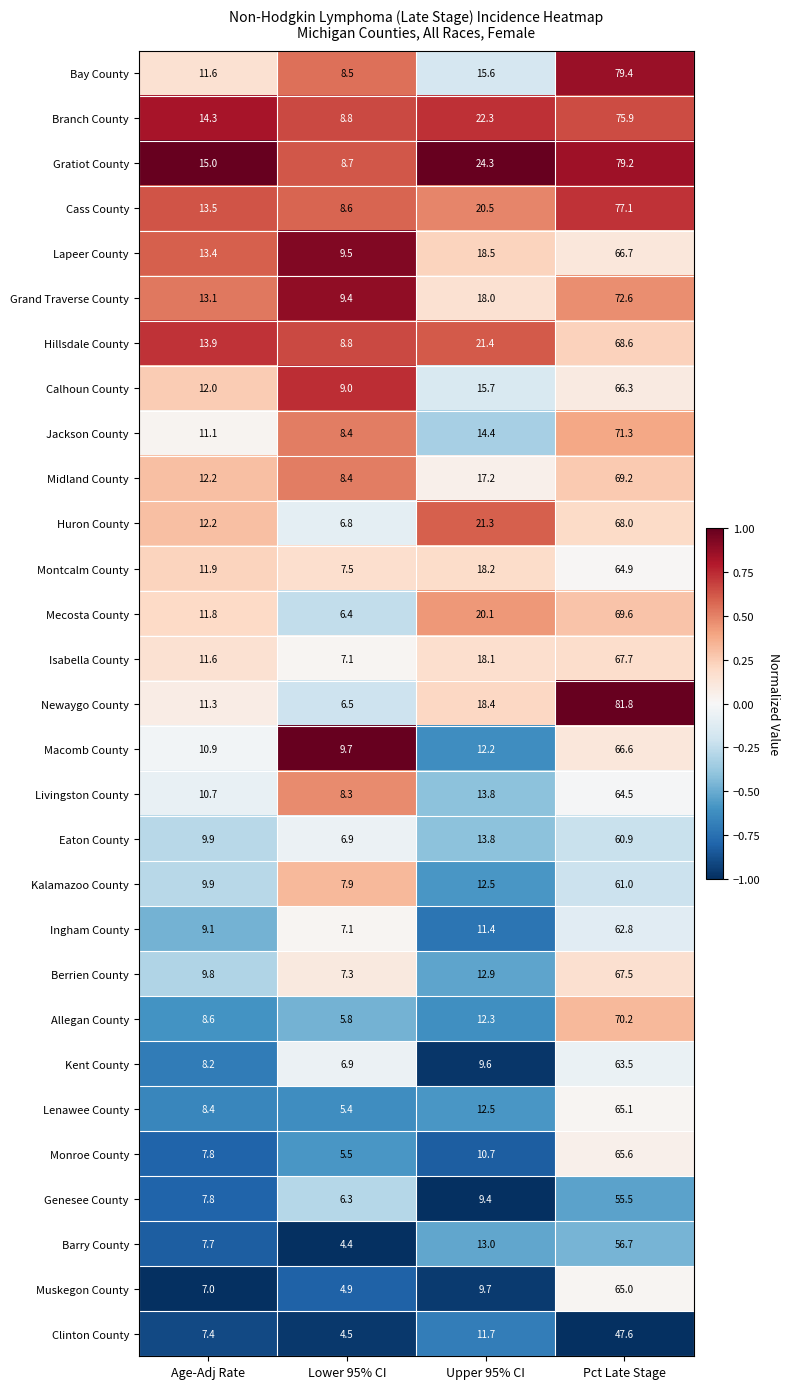

What is the minimum value shown in the chart?

4.4